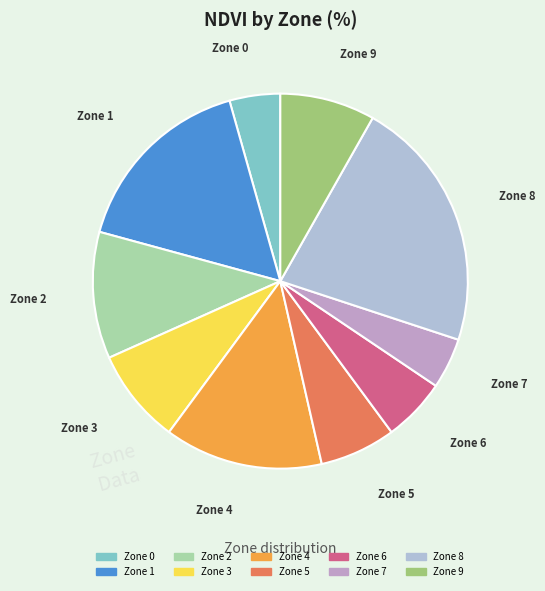

Approximately how many times larger is the value at Zone 0 compared to Zone 4?

0.3